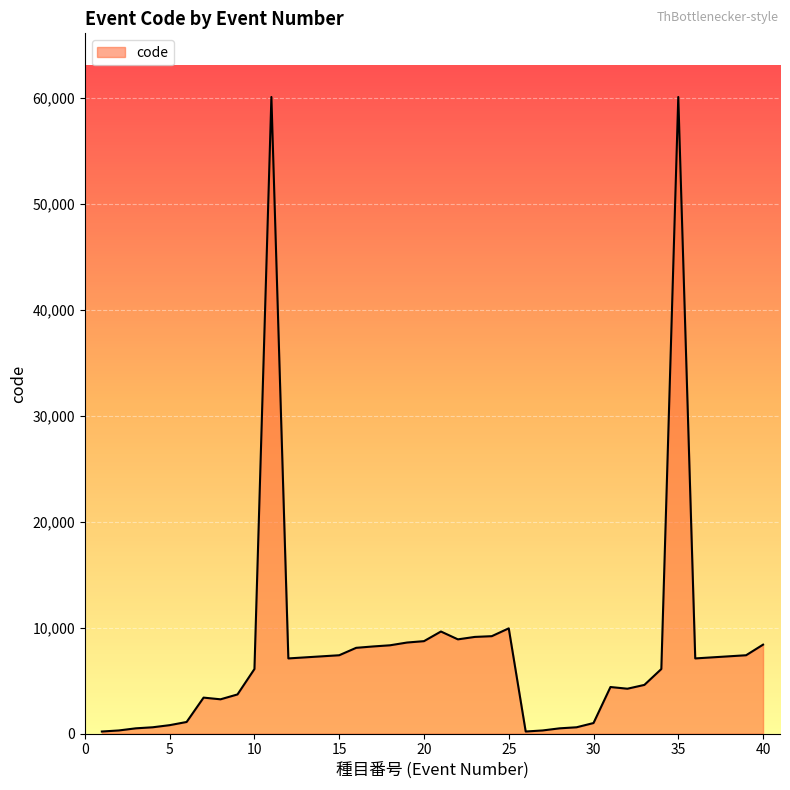

What is the difference between the maximum and minimum values?

59900